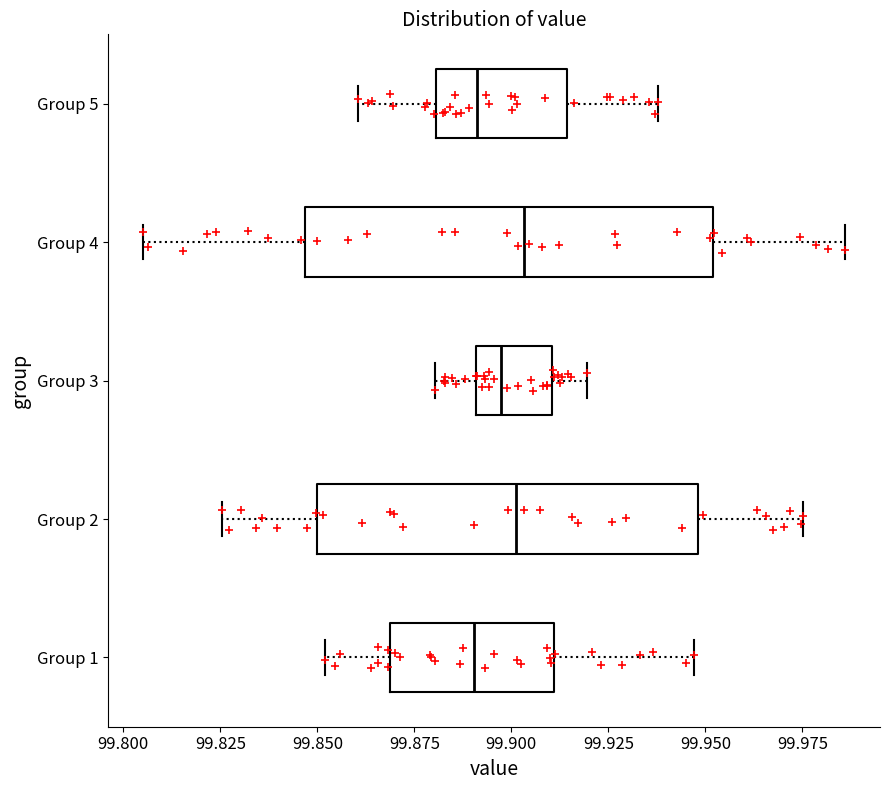

Reading bottom to top, read every box against the x-axis: the position of its median line, the range the box covers, and the ends of its whiskers. The values are not printed on the chart, so give them approximately, as read against the axis.

Group 1: median 99.890, box 99.870 to 99.910, whiskers 99.850 to 99.945
Group 2: median 99.900, box 99.850 to 99.950, whiskers 99.825 to 99.975
Group 3: median 99.895, box 99.890 to 99.910, whiskers 99.880 to 99.920
Group 4: median 99.905, box 99.845 to 99.950, whiskers 99.805 to 99.985
Group 5: median 99.890, box 99.880 to 99.915, whiskers 99.860 to 99.940